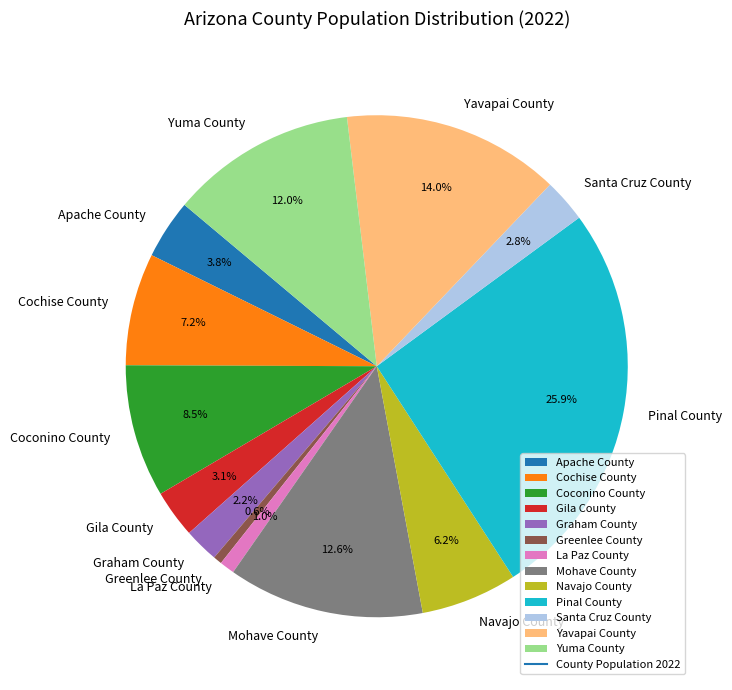

How much of the chart is everything except Apache County?

96.2%